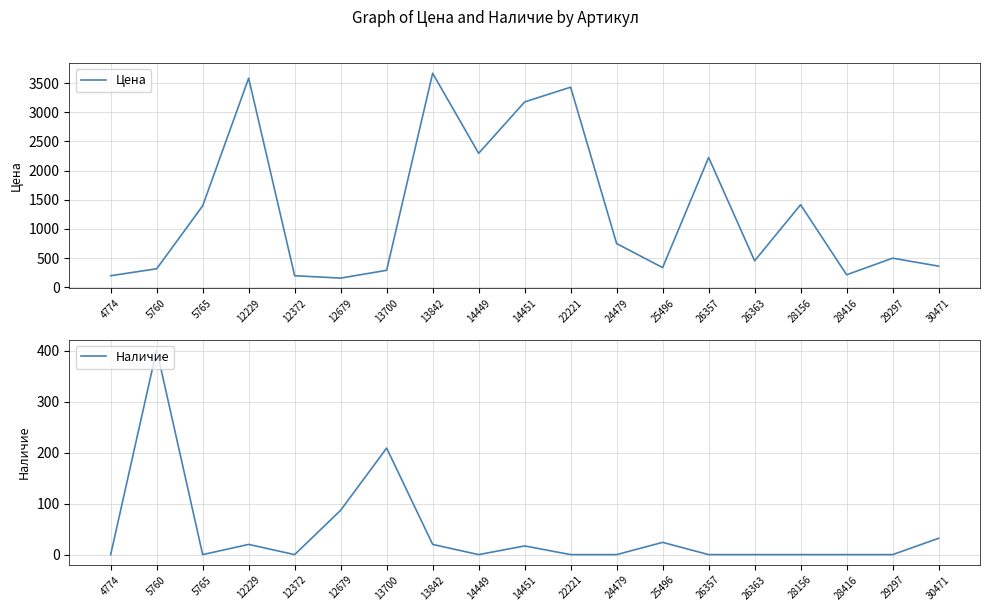

True or false: Цена has a value of 412 at 5760.

False